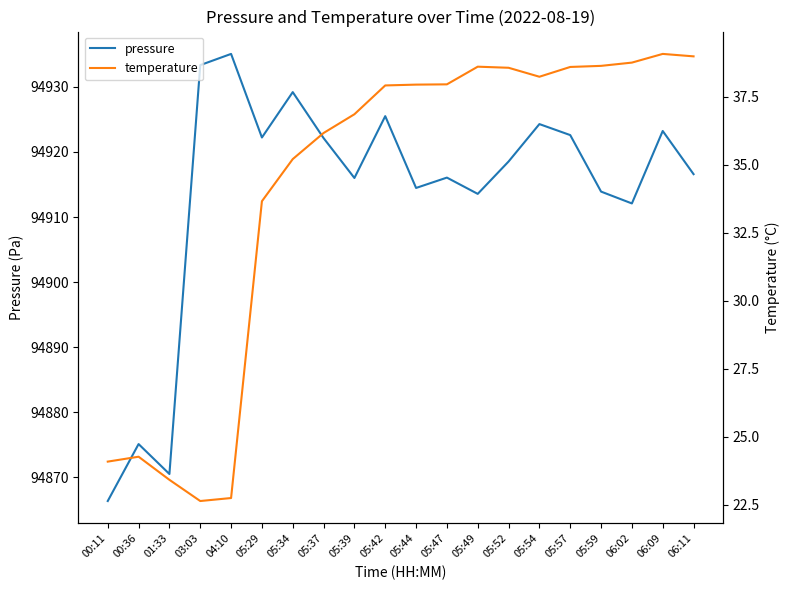

Which category has the highest value across all series?

04:10